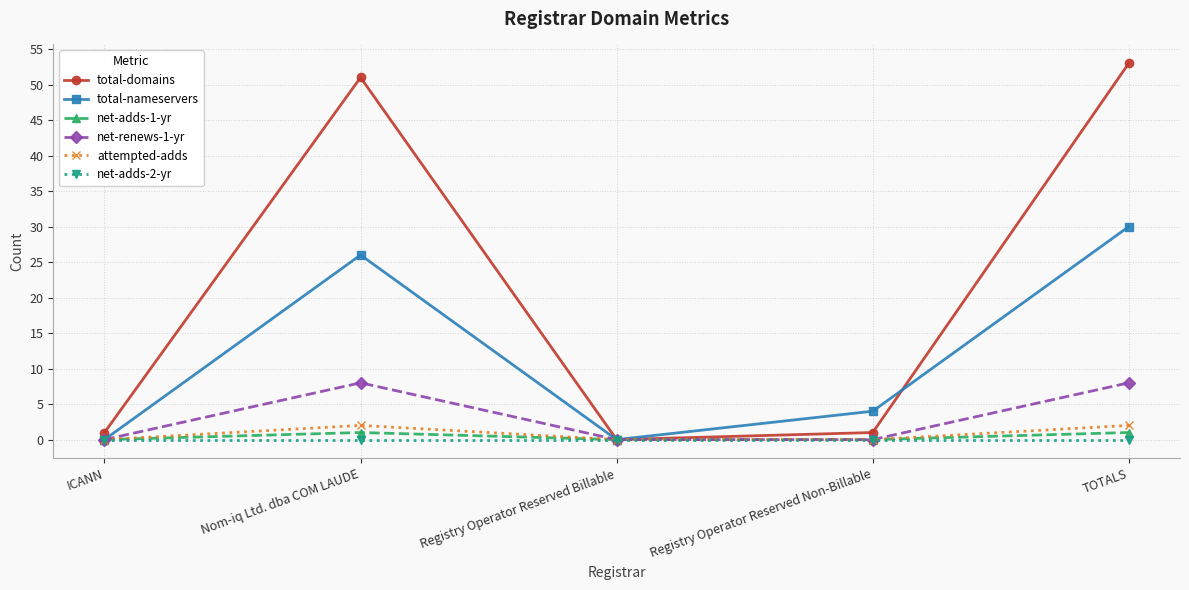

True or false: attempted-adds has more than 2 points higher than both neighbors.

False